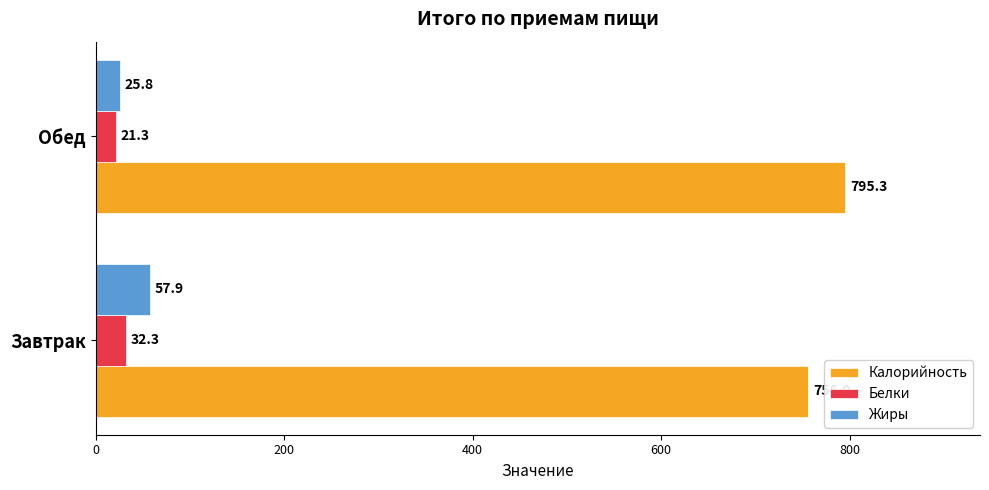

What is the sum of all Белки values?

53.6